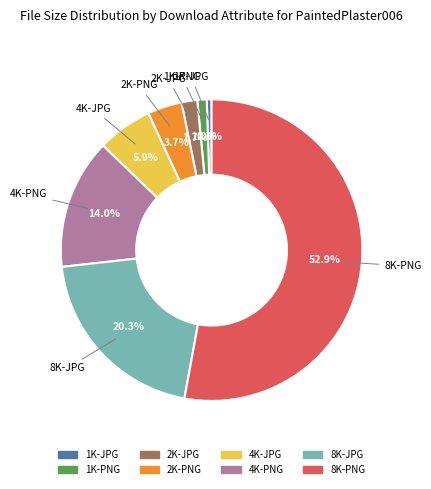

How many slices are in this pie chart?

8